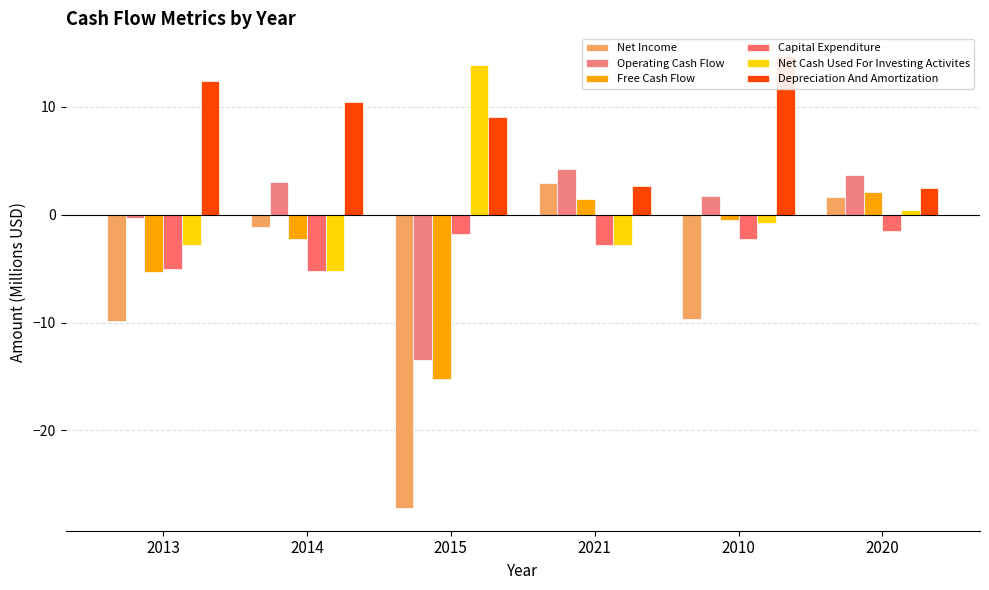

What is the average value of the Capital Expenditure series?

-3.1